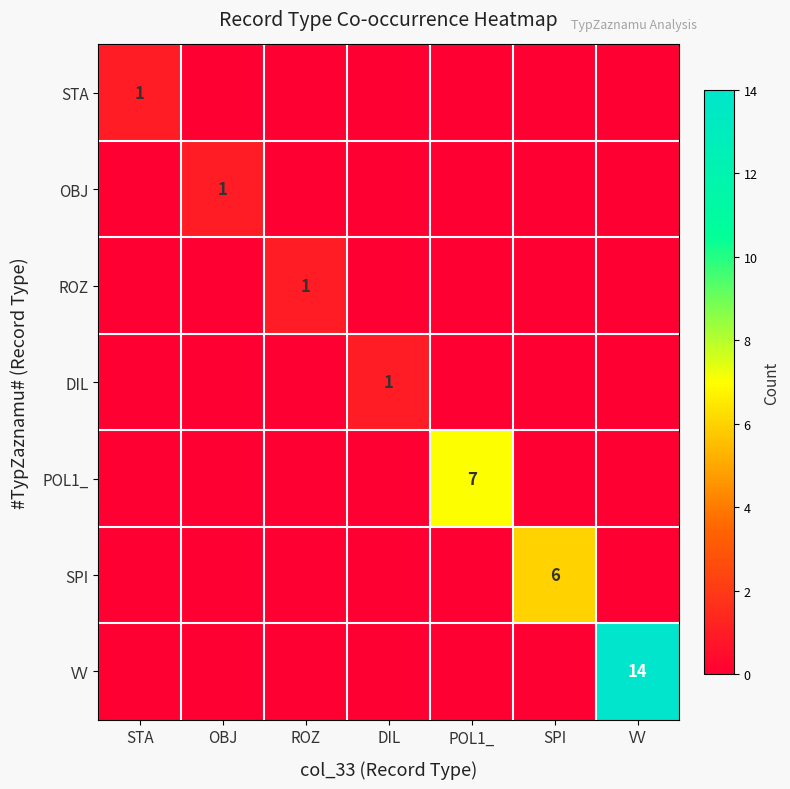

The OBJ series shows 1 at OBJ. True or false?

True